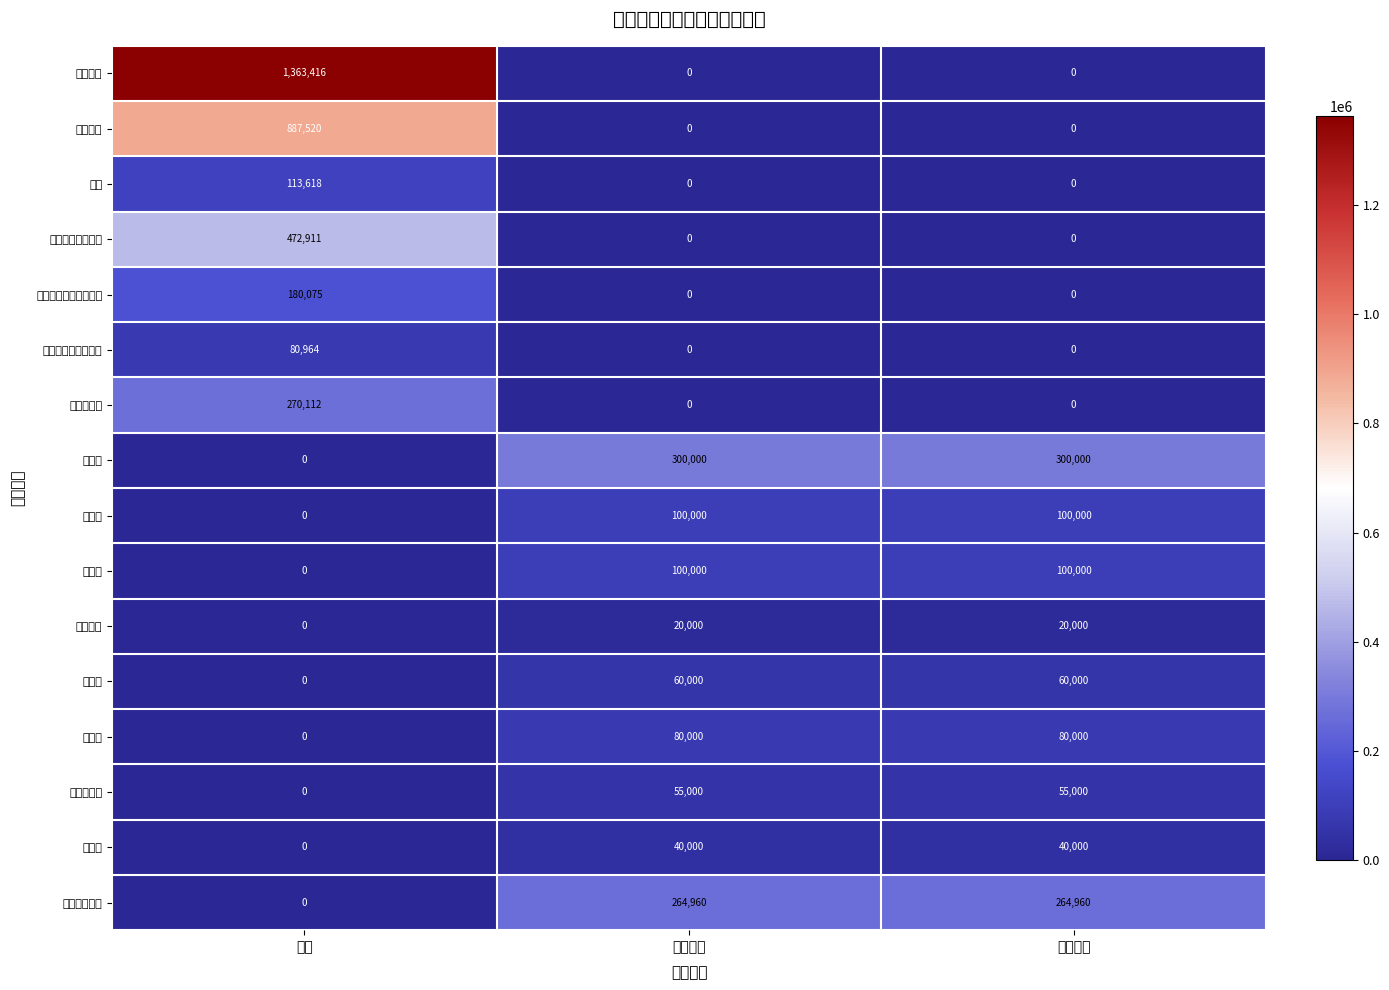

Reading left to right, list all the values displayed in this chart.

基本工资: 合计=1363416	人员经费=0	公用经费=0
津贴补贴: 合计=887520	人员经费=0	公用经费=0
奖金: 合计=113618	人员经费=0	公用经费=0
基本养老保险缴费: 合计=472911	人员经费=0	公用经费=0
职工基本医疗保险缴费: 合计=180075	人员经费=0	公用经费=0
公务员医疗补助缴费: 合计=80964	人员经费=0	公用经费=0
住房公积金: 合计=270112	人员经费=0	公用经费=0
办公费: 合计=0	人员经费=300000	公用经费=300000
印刷费: 合计=0	人员经费=100000	公用经费=100000
差旅费: 合计=0	人员经费=100000	公用经费=100000
维修护费: 合计=0	人员经费=20000	公用经费=20000
会议费: 合计=0	人员经费=60000	公用经费=60000
培训费: 合计=0	人员经费=80000	公用经费=80000
公务接待费: 合计=0	人员经费=55000	公用经费=55000
劳务费: 合计=0	人员经费=40000	公用经费=40000
其他交通费用: 合计=0	人员经费=264960	公用经费=264960